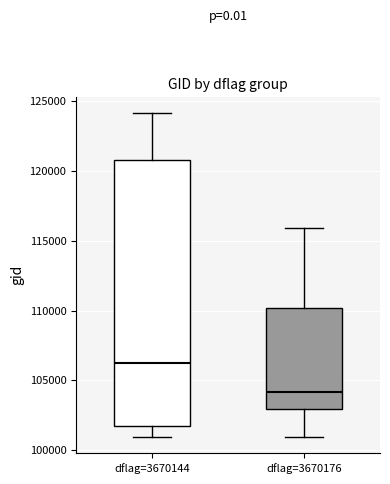

Where does the lower whisker of the box for dflag=3670176 end on the y-axis? The values are not printed on the chart, so give them approximately, as read against the axis.

101000